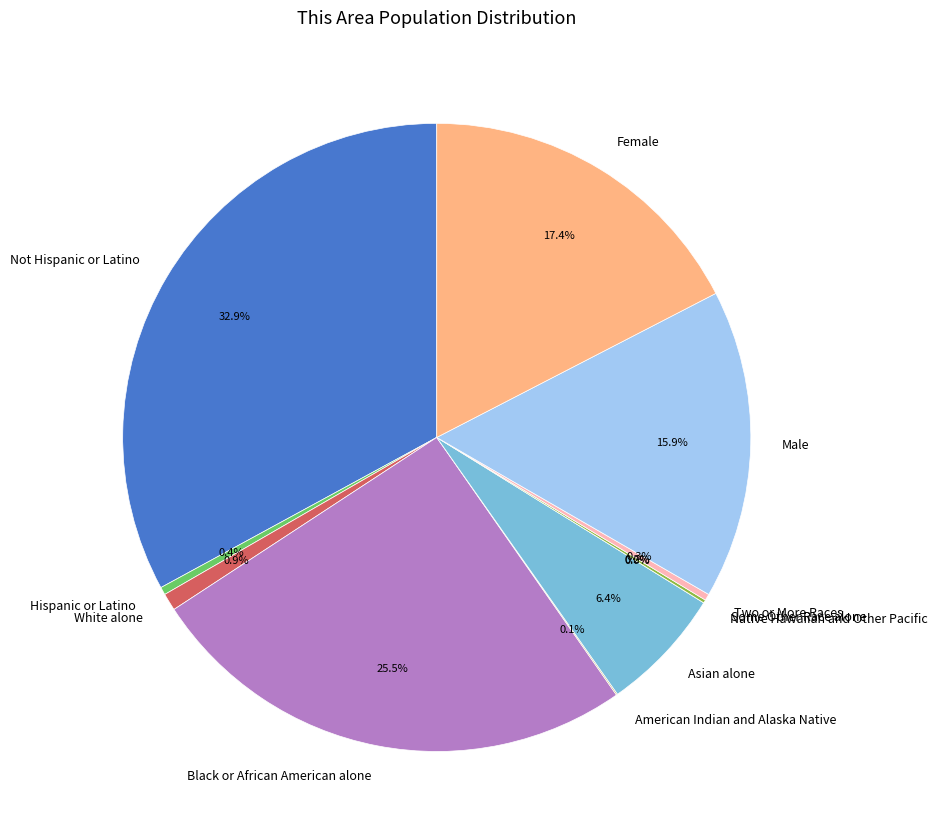

Which slice is the smallest?

Native Hawaiian and Other Pacific